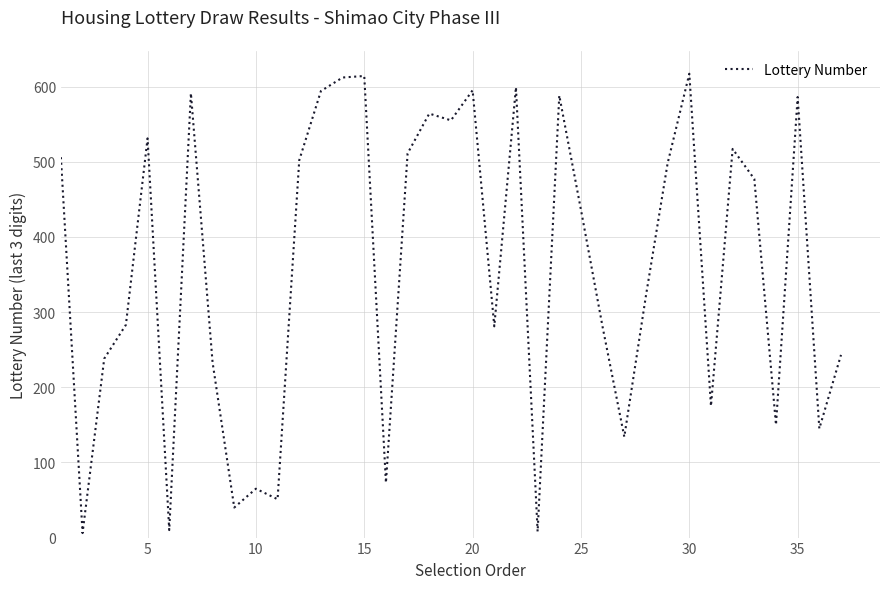

What is the smallest value displayed?

6